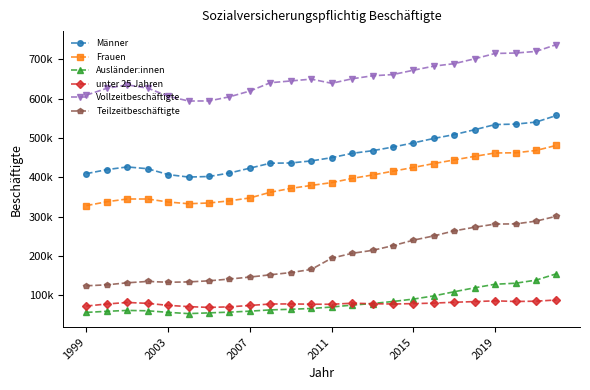

True or false: Teilzeitbeschäftigte and Ausländer:innen intersect in this chart.

False